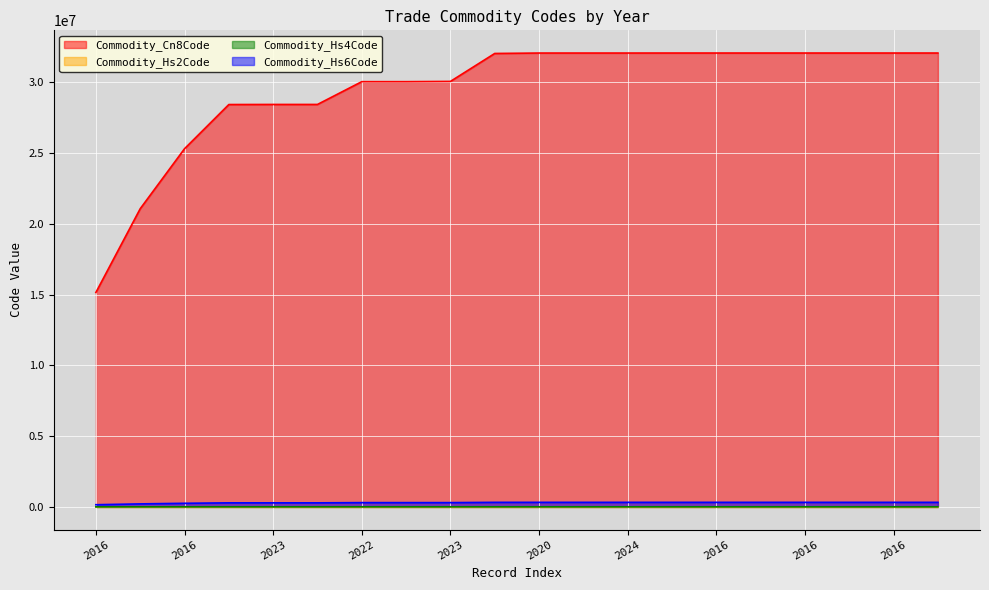

How many lines are shown in the chart?

4